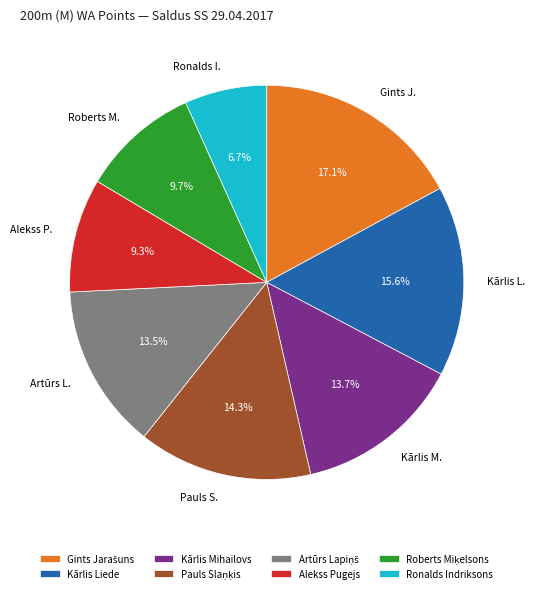

Approximately how many times larger is the value at Alekss Pugejs compared to Kārlis Mihailovs?

0.7